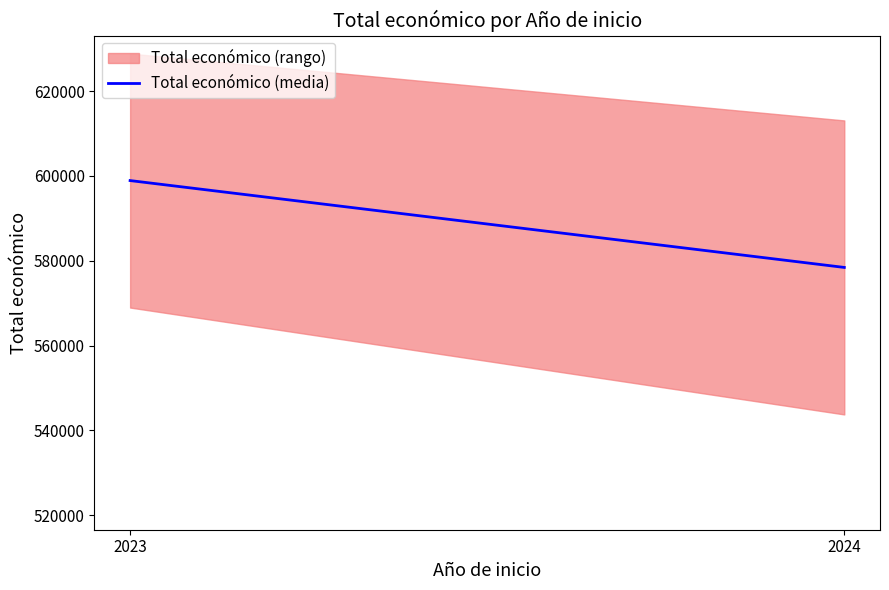

How many lines are shown in the chart?

1